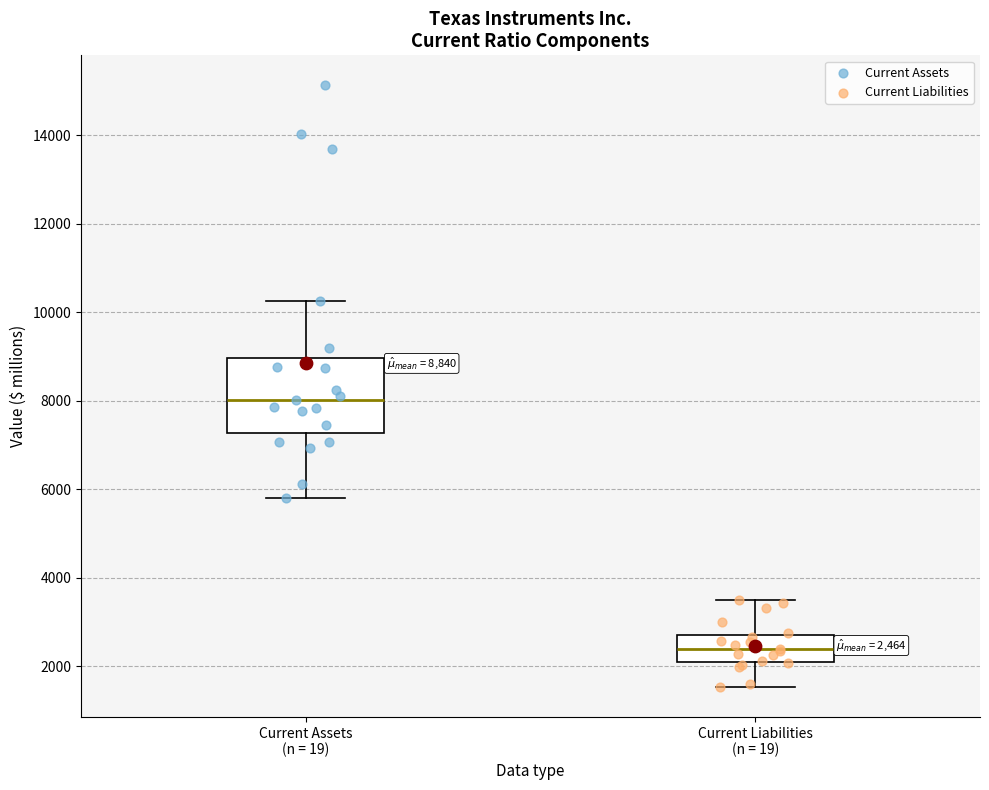

Comparing the boxes themselves (not the whiskers), which one is the tallest?

Current Assets (n = 19)